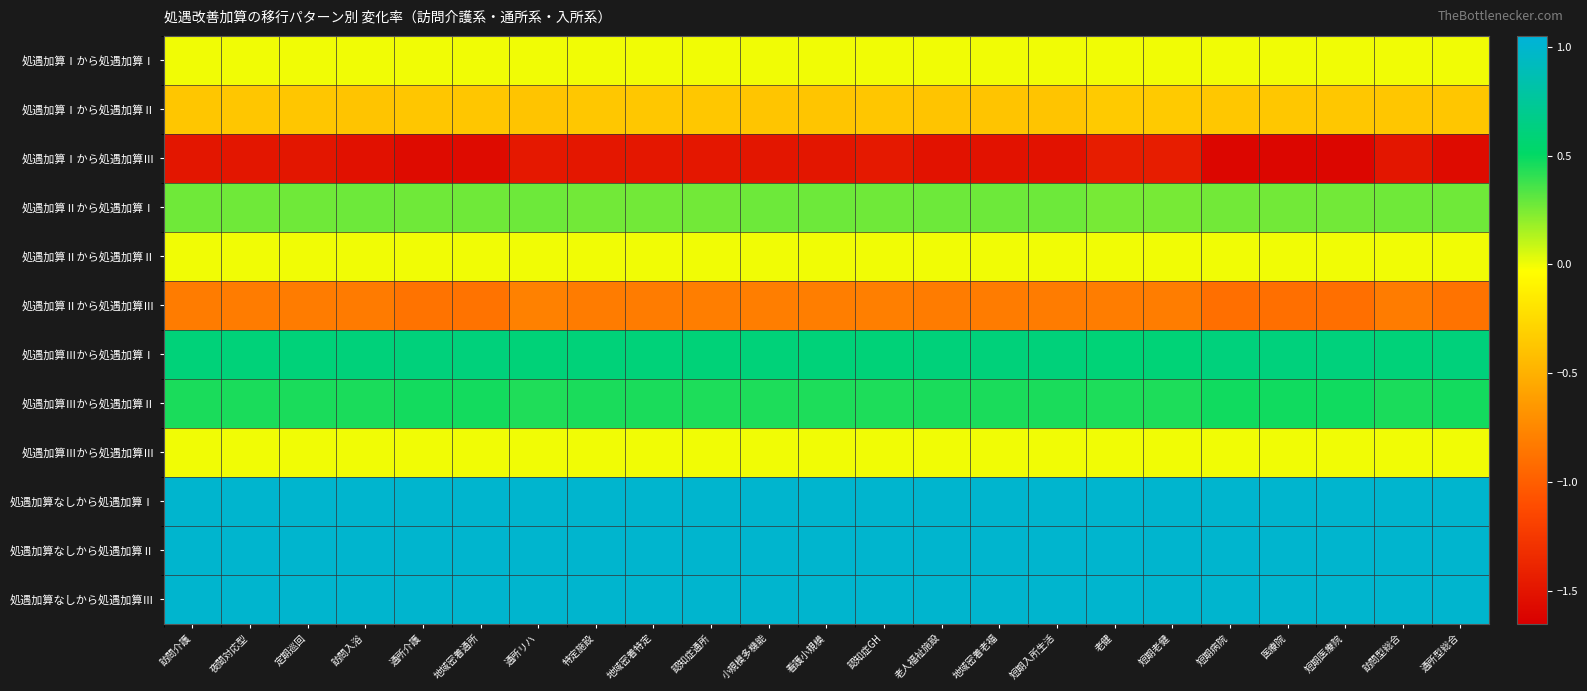

What is the maximum value shown in the chart?

1.0